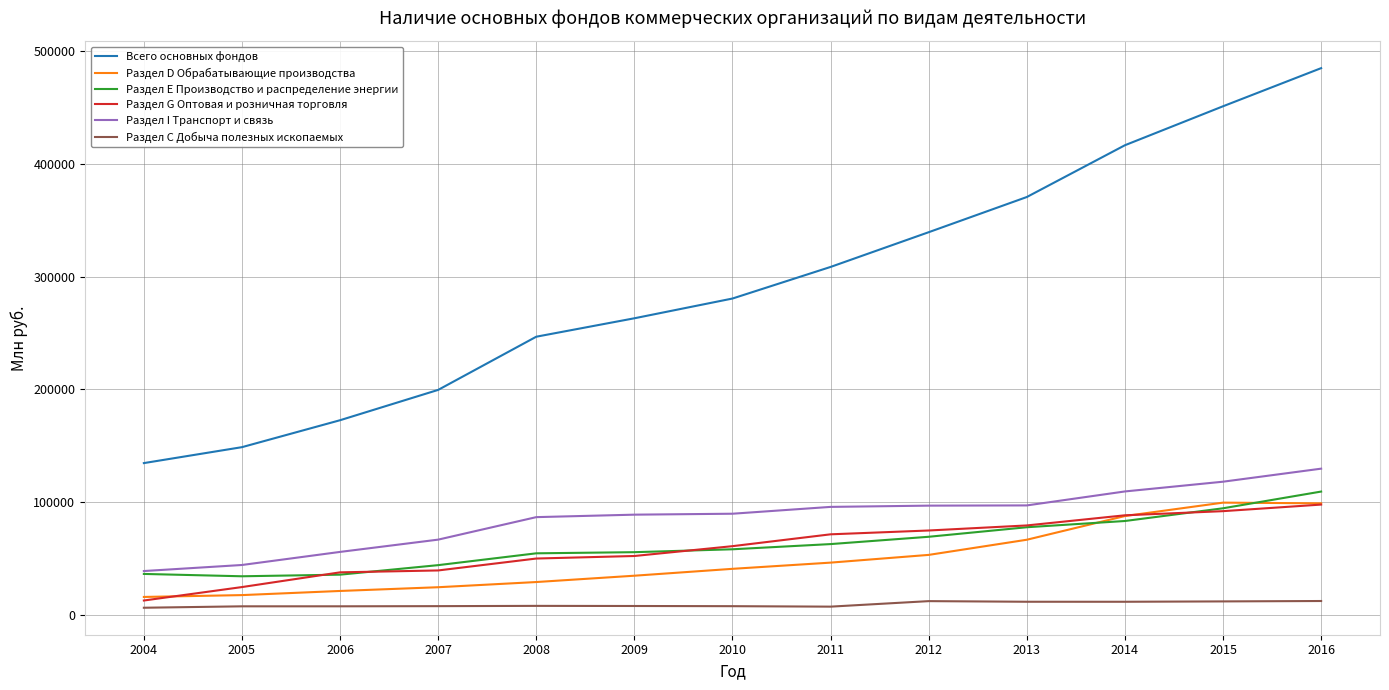

Is the value of Раздел D Обрабатывающие производства at 2006 greater than the value of Раздел I Транспорт и связь at 2008?

No